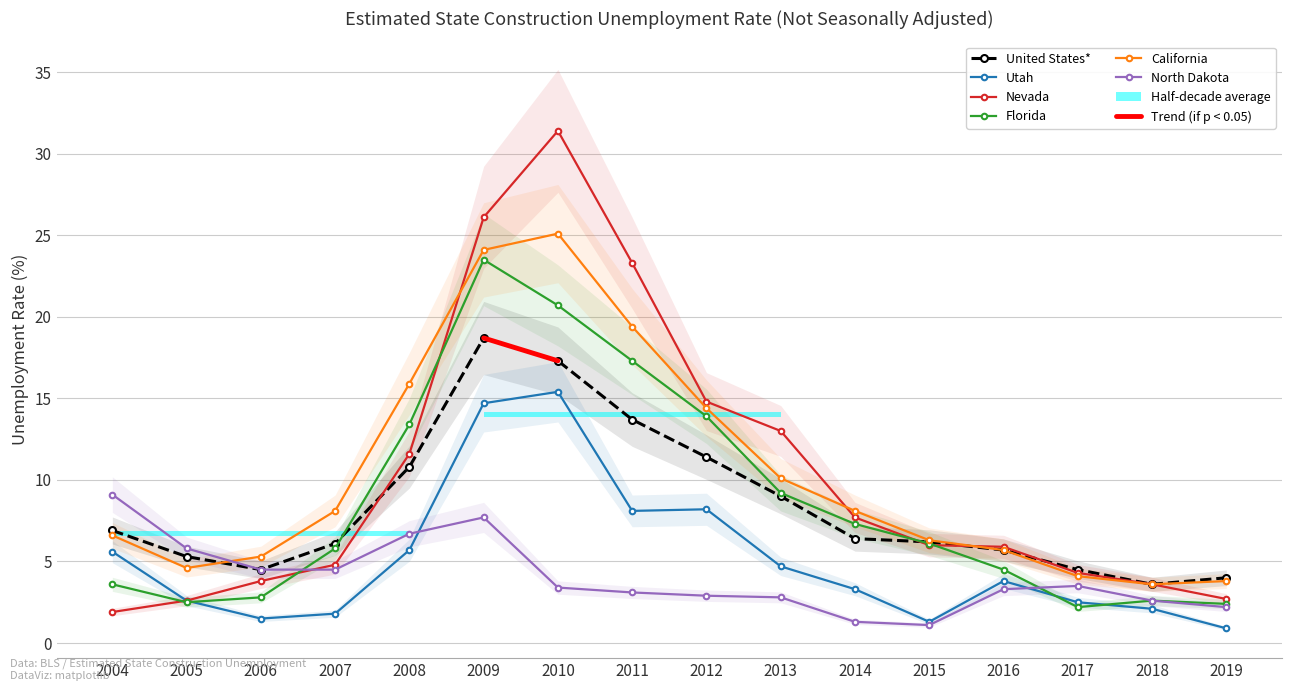

The value of Florida at 2016 is 2.0. True or false?

False